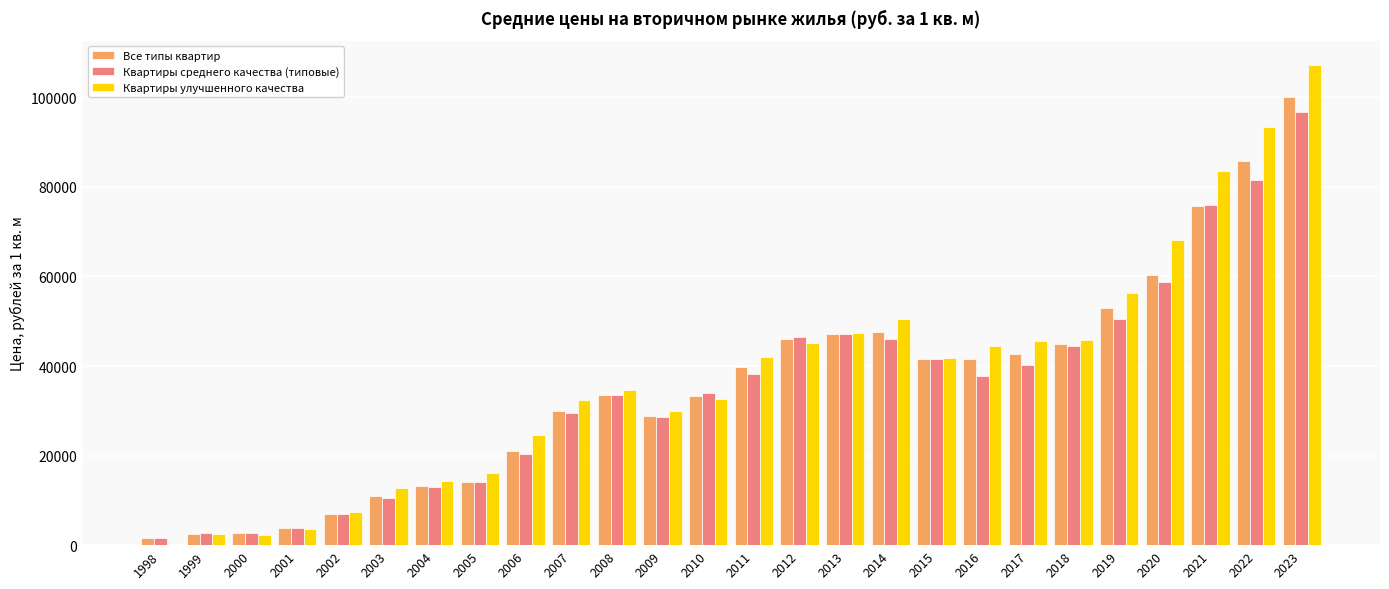

Is the value of Квартиры среднего качества (типовые) at 2011 greater than the value of Все типы квартир at 2002?

Yes